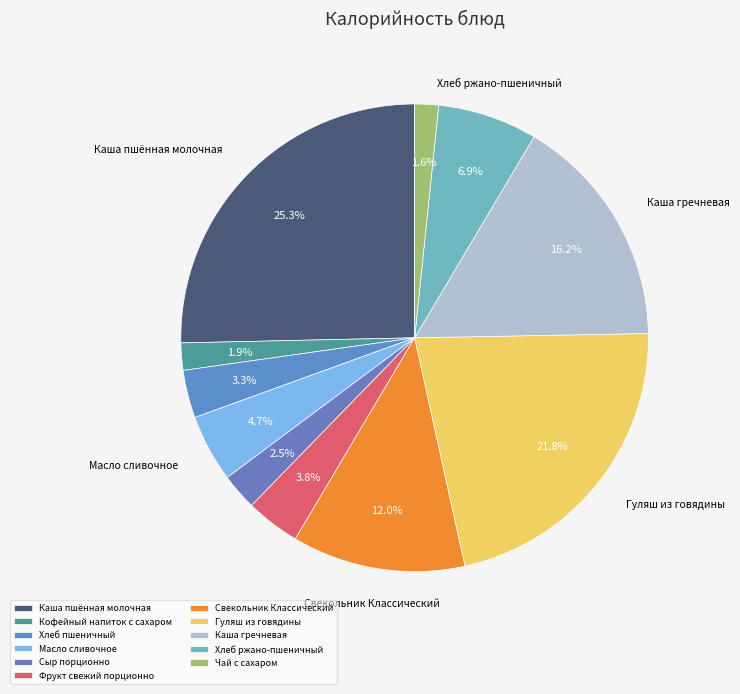

What percentage is the Сыр порционно slice, to the nearest percent?

3%